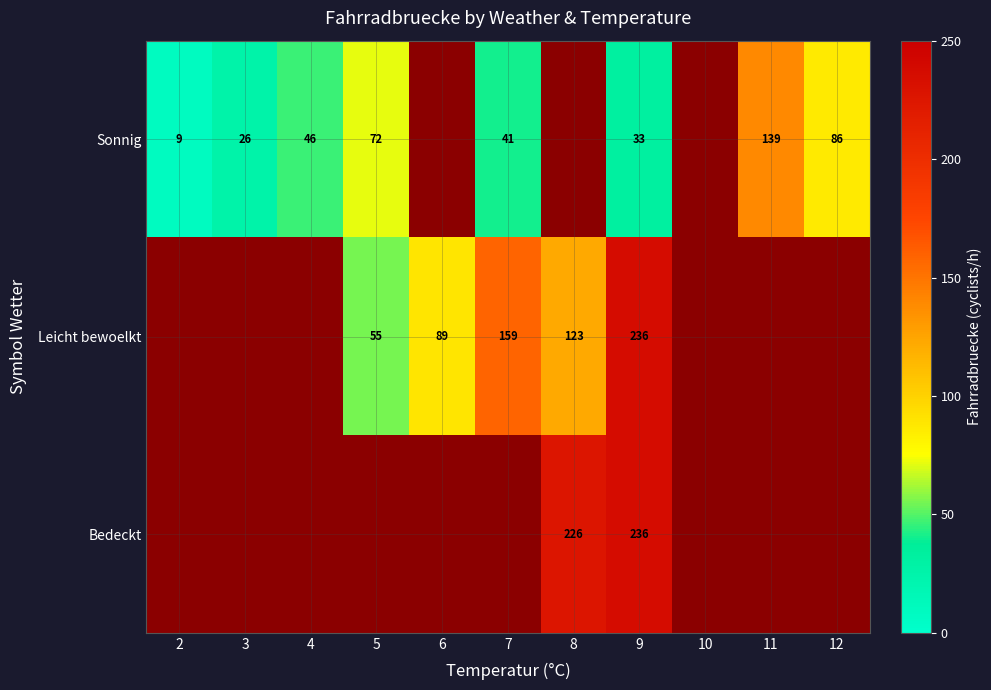

The value of Sonnig at 9 is 46. True or false?

False